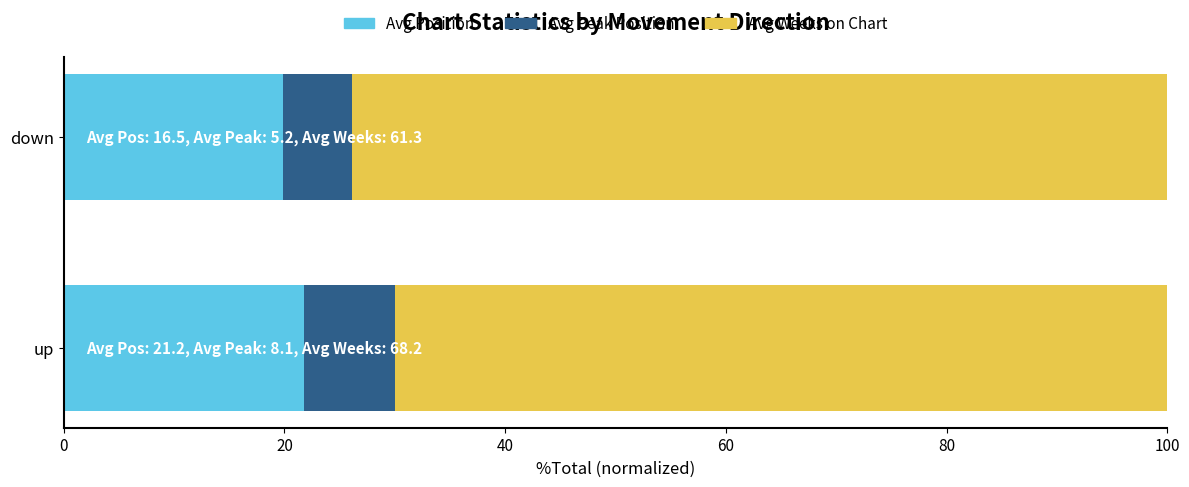

The value of Avg Position at down is 19.9. True or false?

True